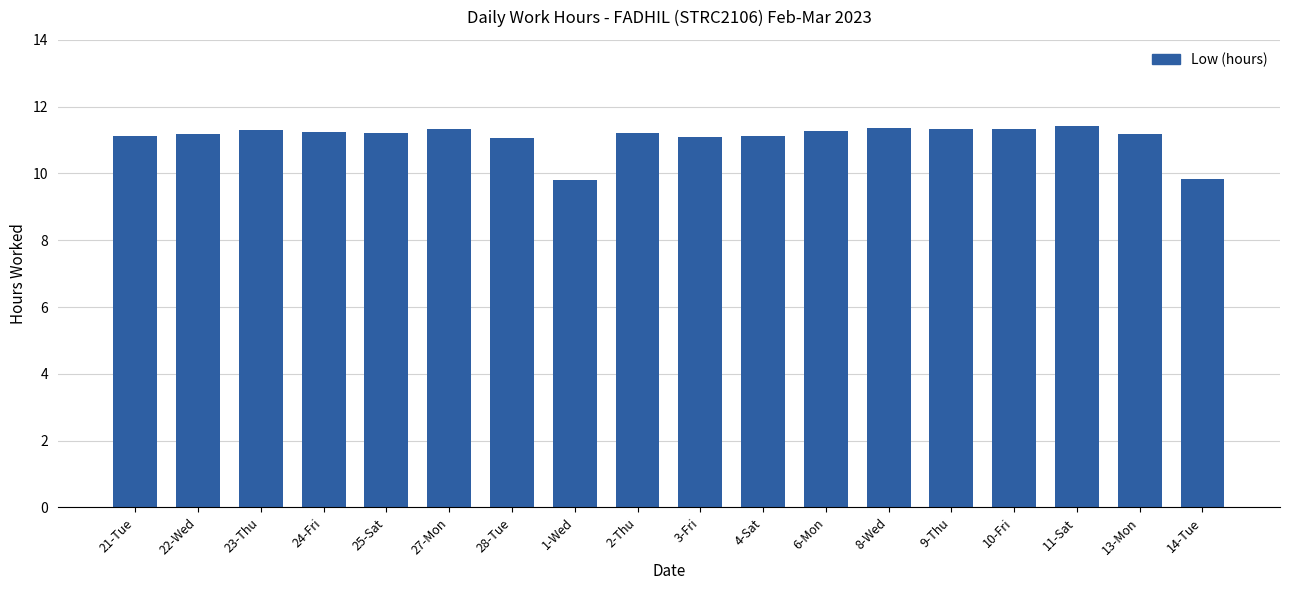

What is the label of the 10th bar from the left?

3-Fri